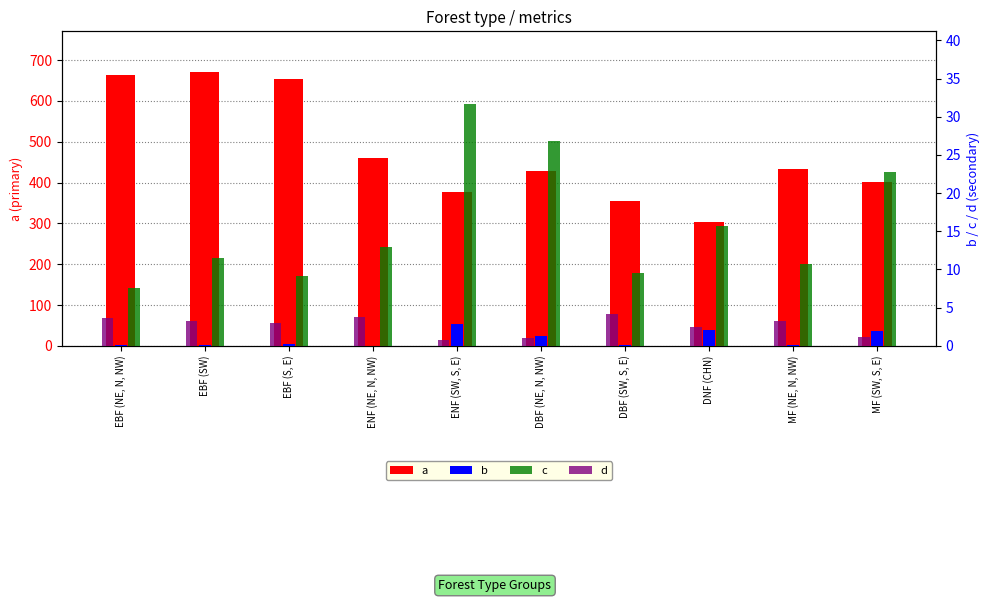

Is it true that b equals 2.0 at DNF (CHN)?

True